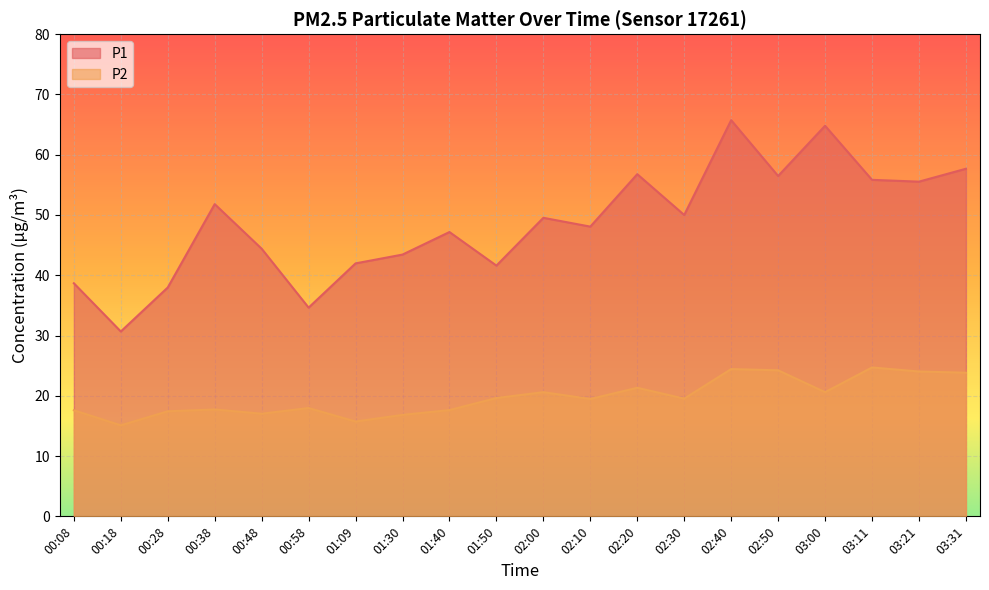

At which category is the sum across all series the highest?

02:40